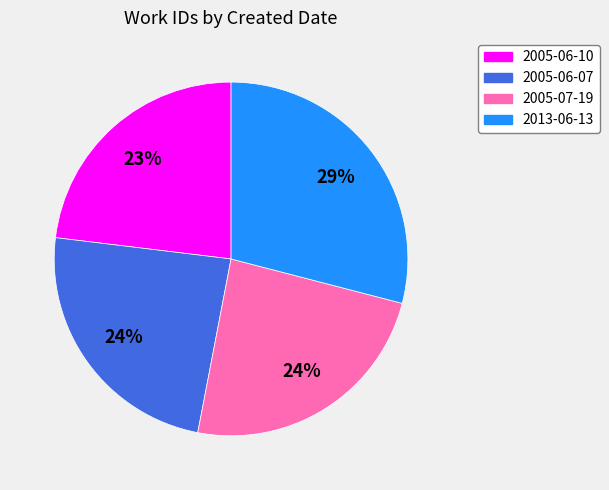

Do 2005-07-19 and 2005-06-10 together represent more than half of the pie?

No